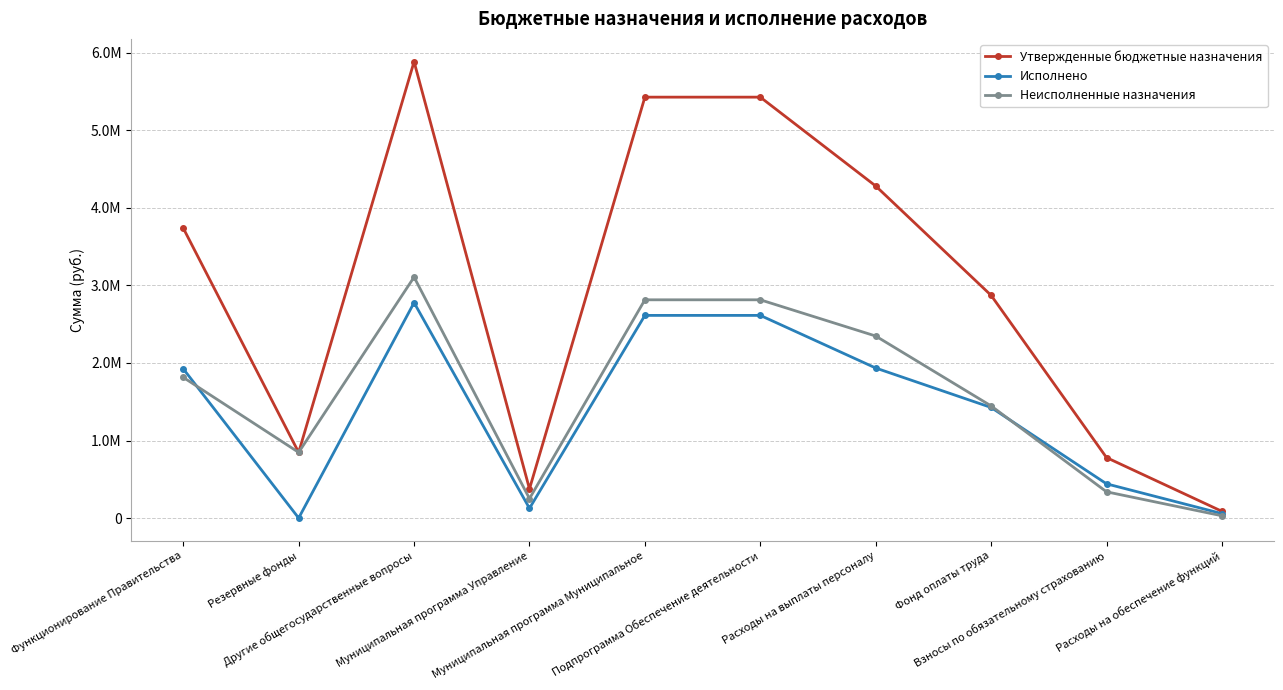

Which series has the largest total across all categories?

Утвержденные бюджетные назначения